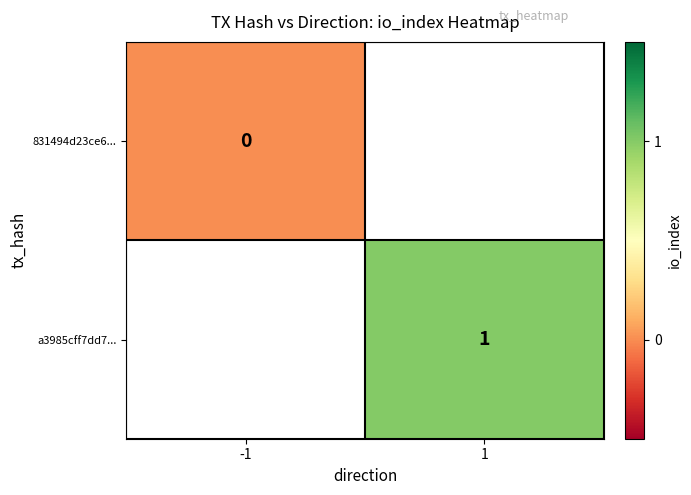

Is it true that a3985cff7dd7... equals 2 at 1?

False